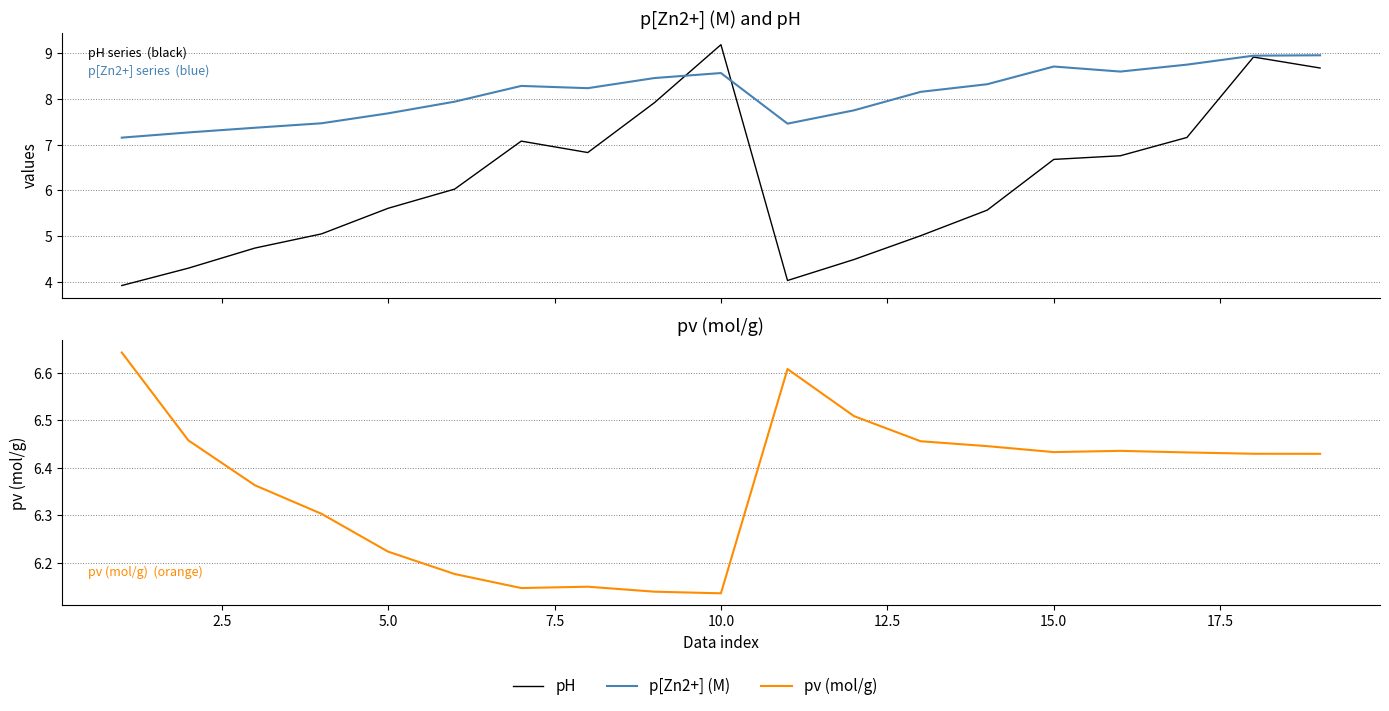

What is the smallest value displayed?

3.9